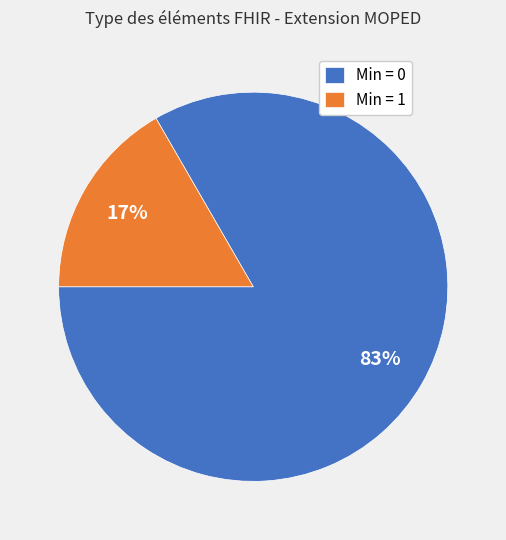

Is it true that Min = 0 is 98% of the pie?

False